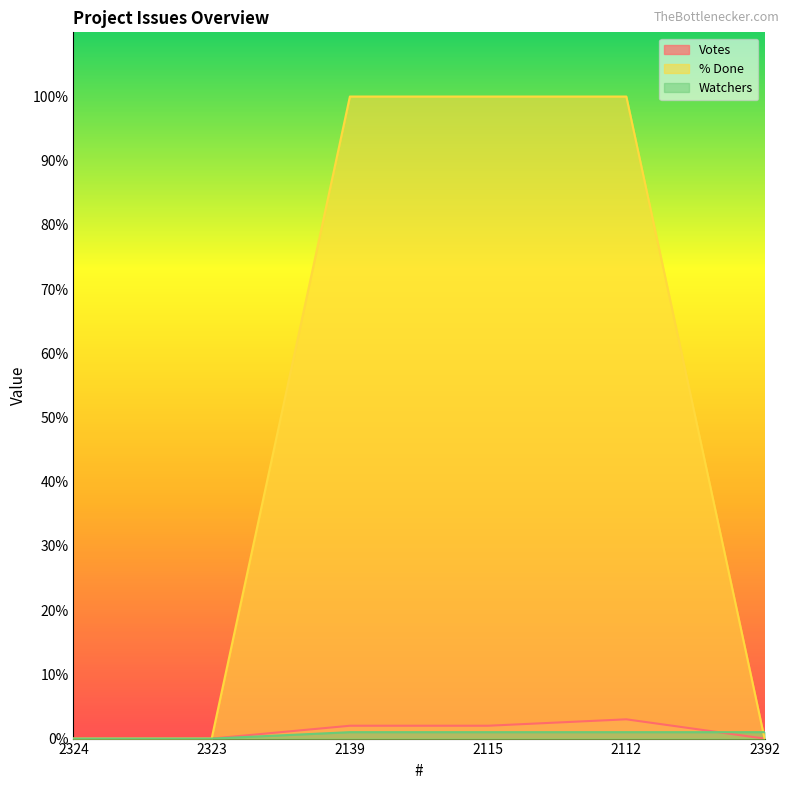

What are all the series names shown in the legend?

Votes, % Done, Watchers